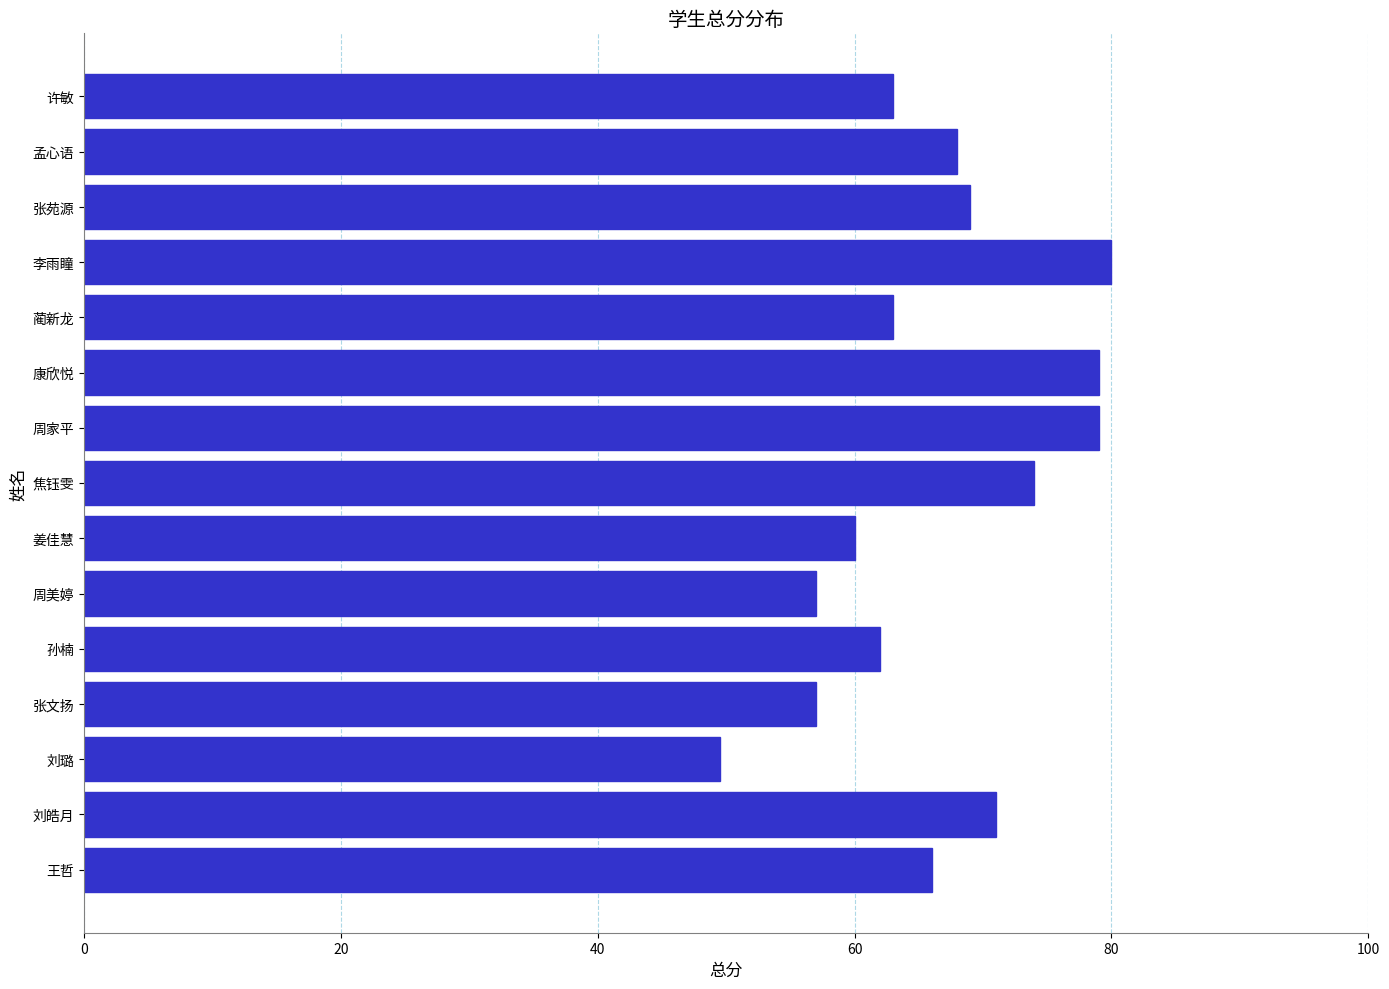

How many distinct data groups are displayed?

1